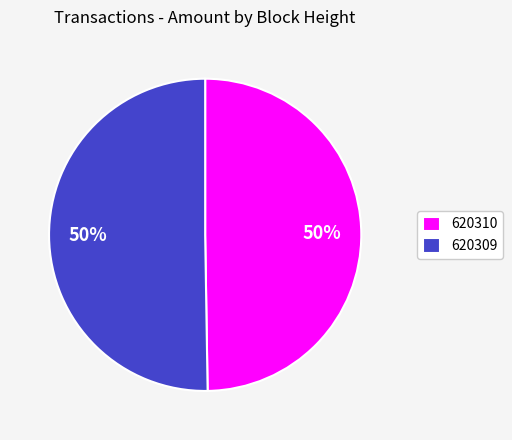

What is the ratio of the value at 620310 to the value at 620309?

1.0